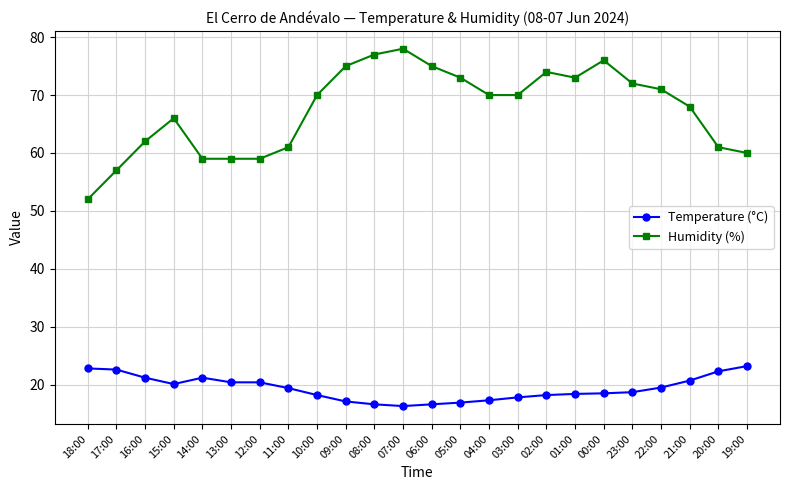

What is the label of the 16th point from the left?

03:00